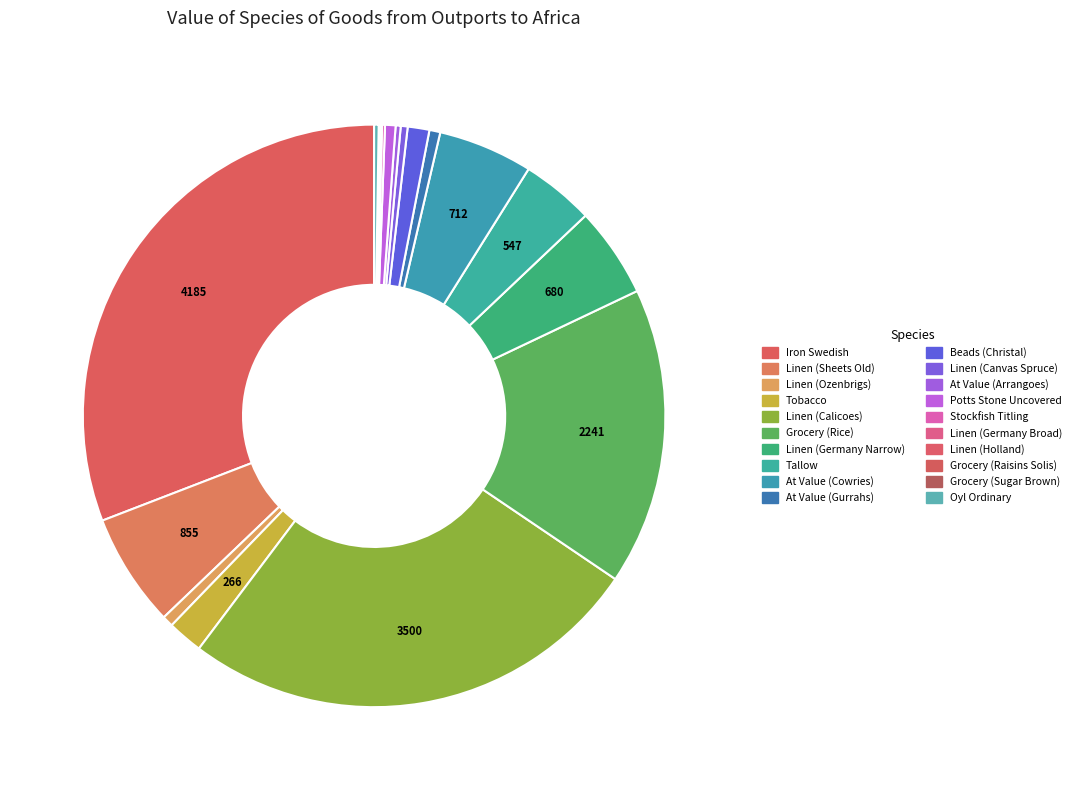

The Tobacco slice represents 1% of the pie. True or false?

False